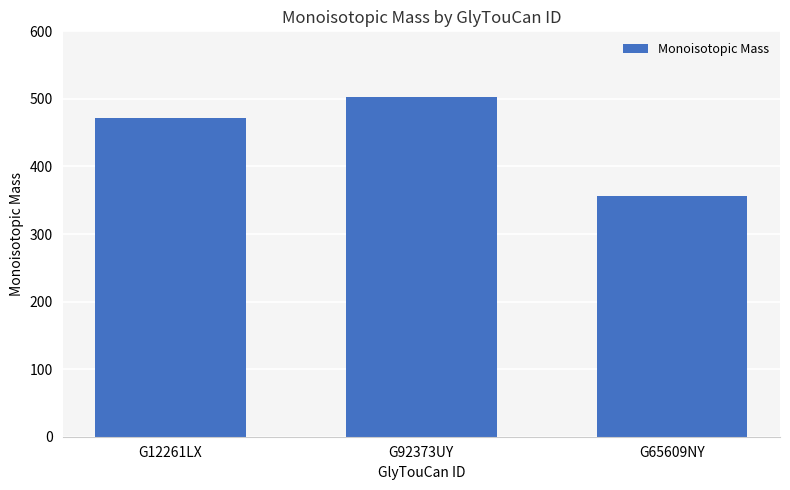

Where does the data first go above 472?

G12261LX